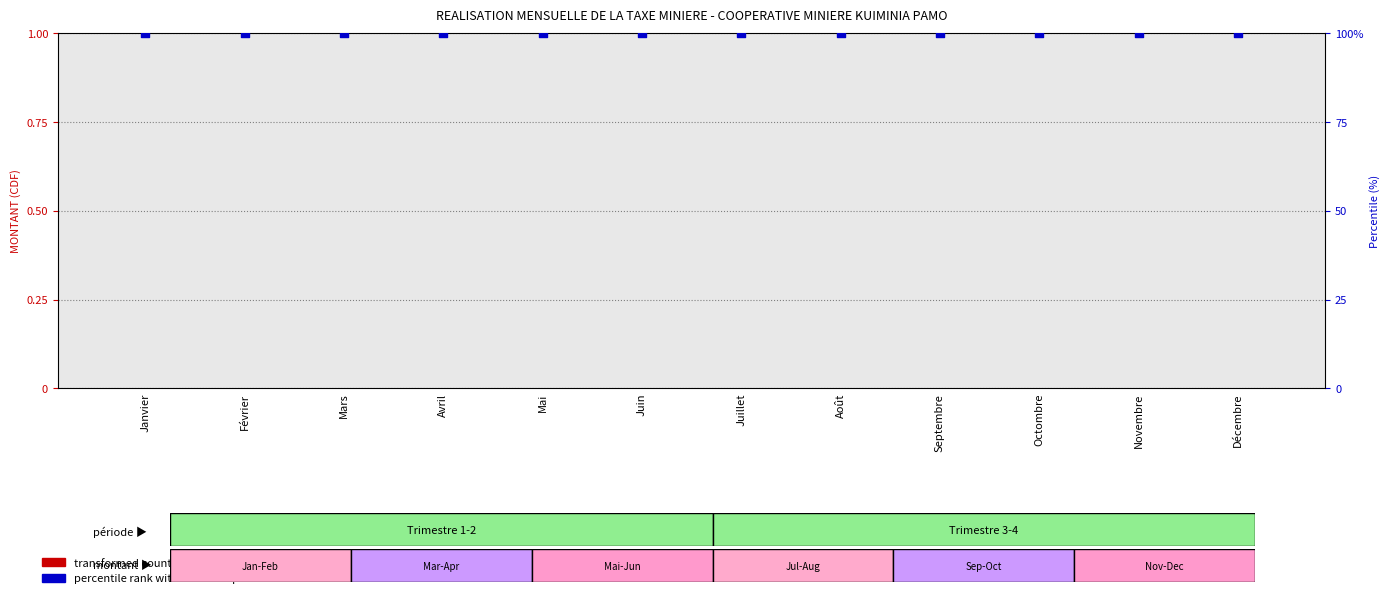

At which category is the sum across all series the highest?

Janvier